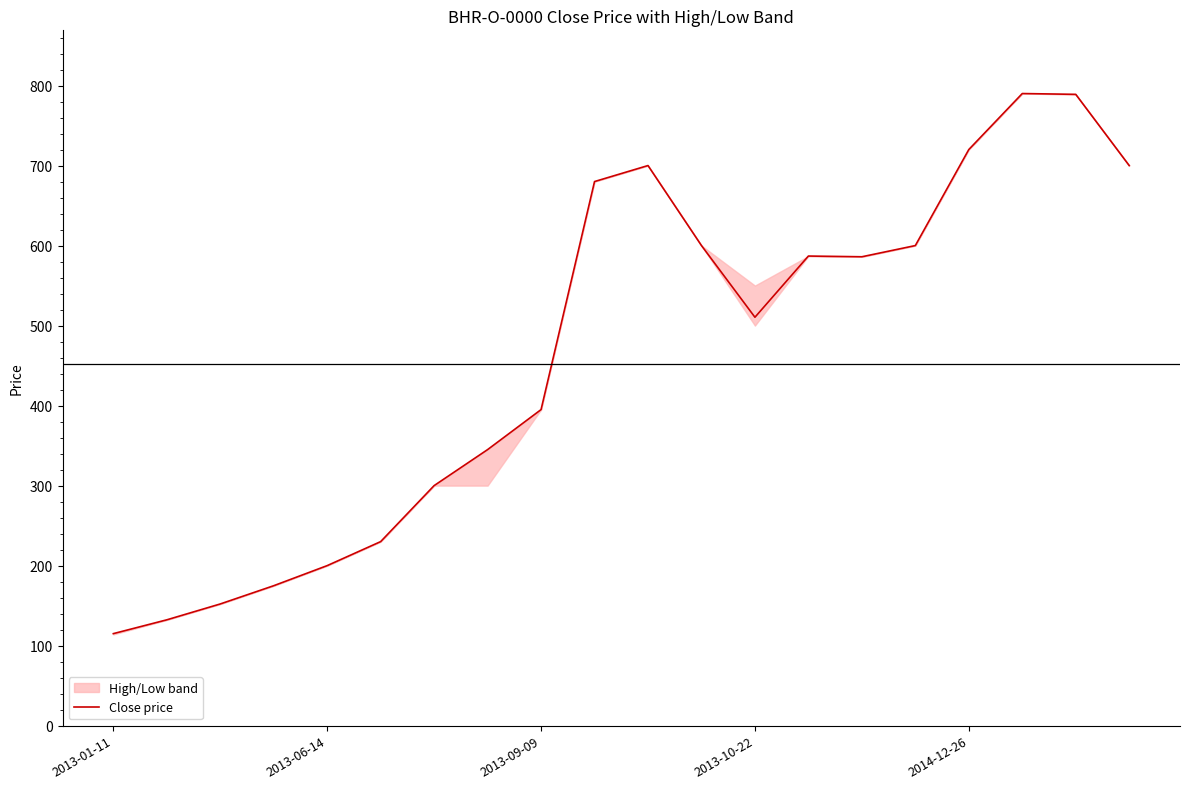

What is the highest value of the Close price series?

790.0